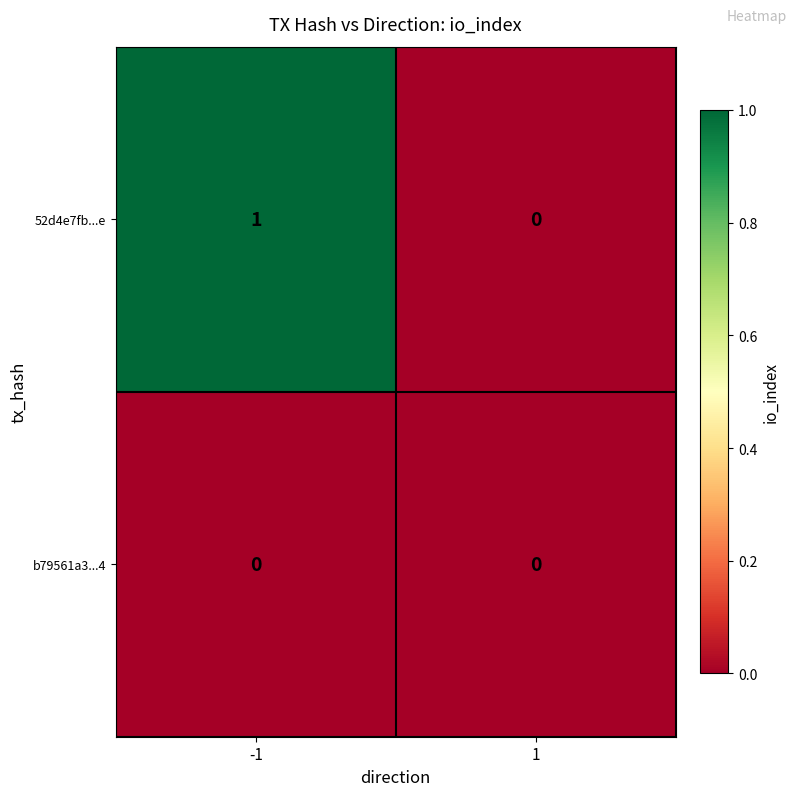

Reading left to right, extract all data points from this chart.

52d4e7fb...e: -1=1	1=0
b79561a3...4: -1=0	1=0